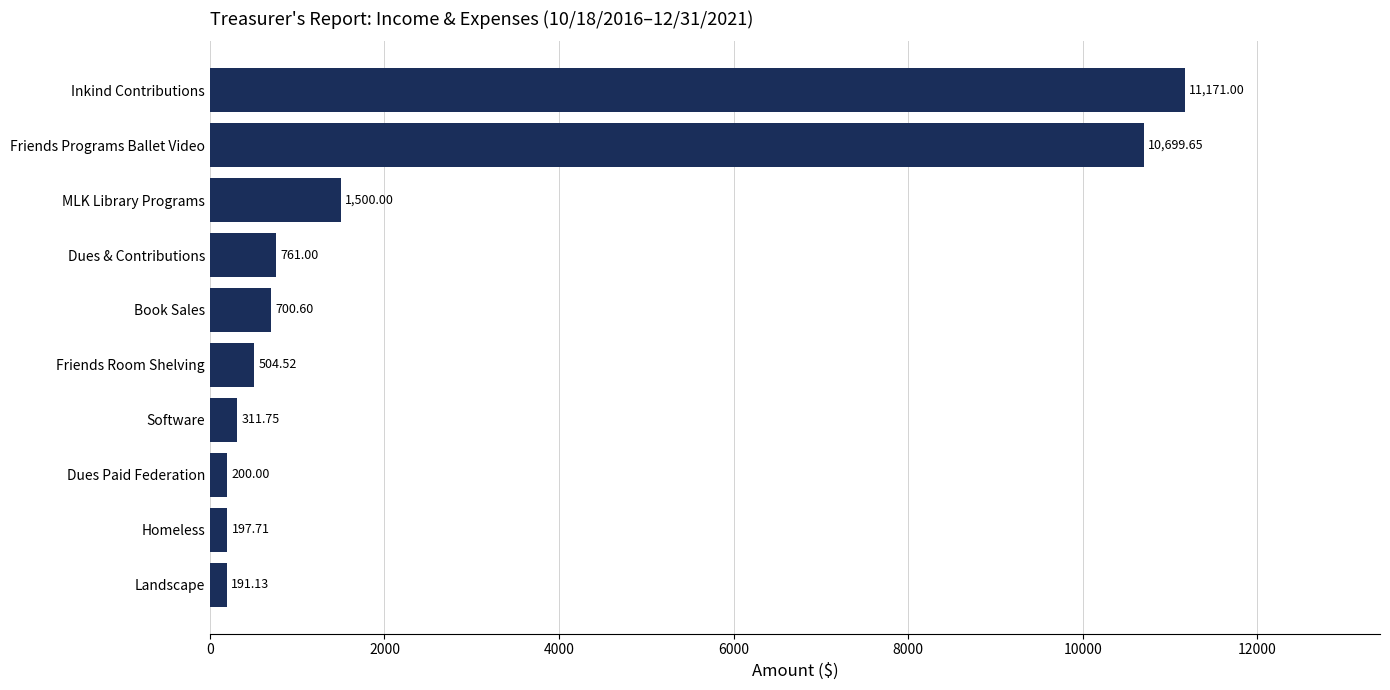

Which has a higher value, Book Sales or Friends Programs Ballet Video?

Friends Programs Ballet Video